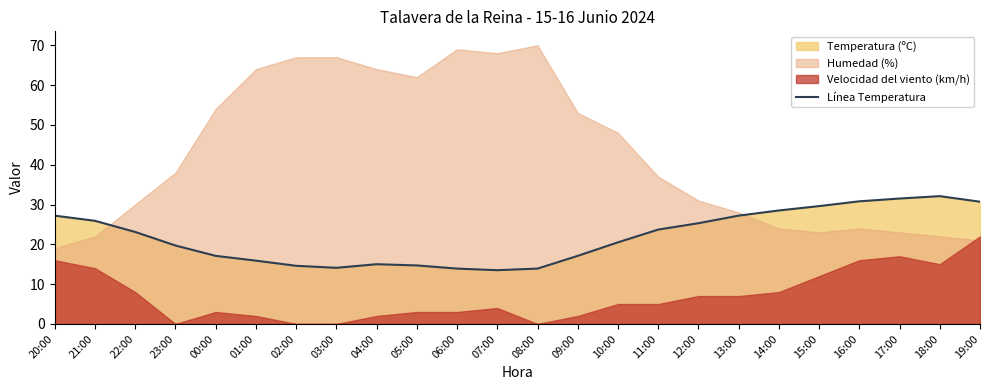

True or false: there are more than 0 points higher than both neighbors.

True